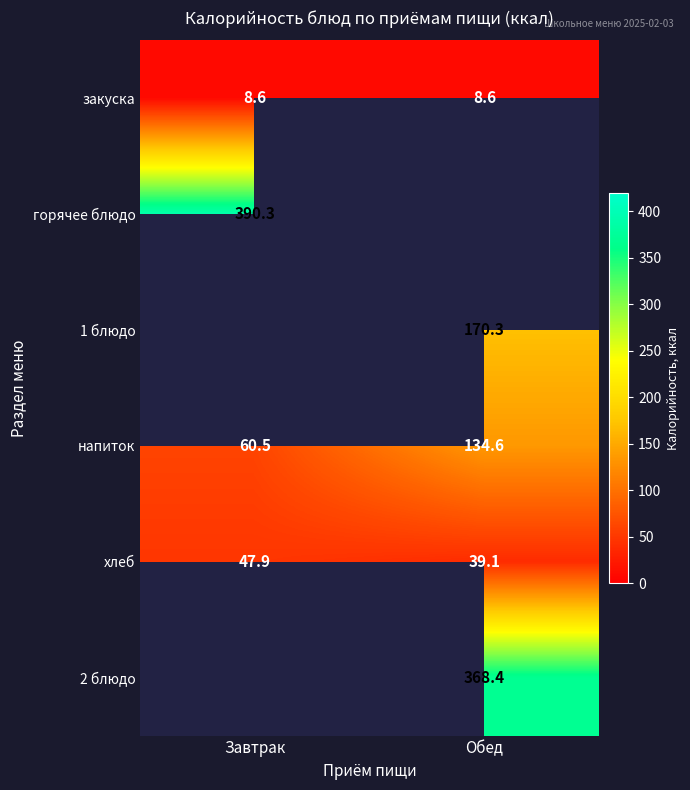

What is the highest value of the закуска series?

8.6